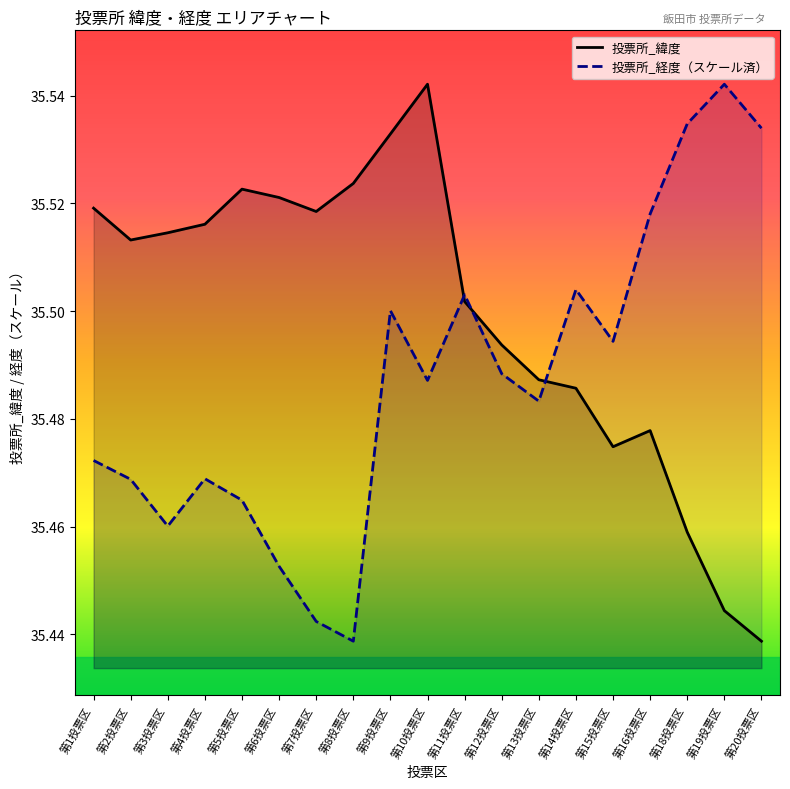

How many lines are shown in the chart?

2